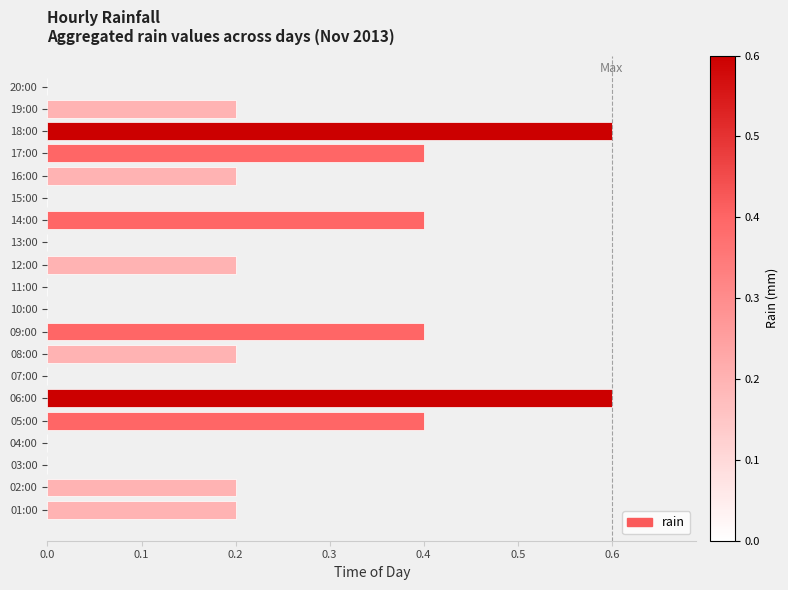

What is the sum of the values at 18:00 and 05:00?

1.0